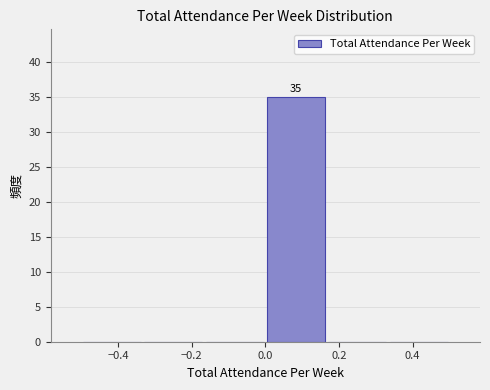

Over which range of the x-axis is the bar tallest?

0.00 to 0.16